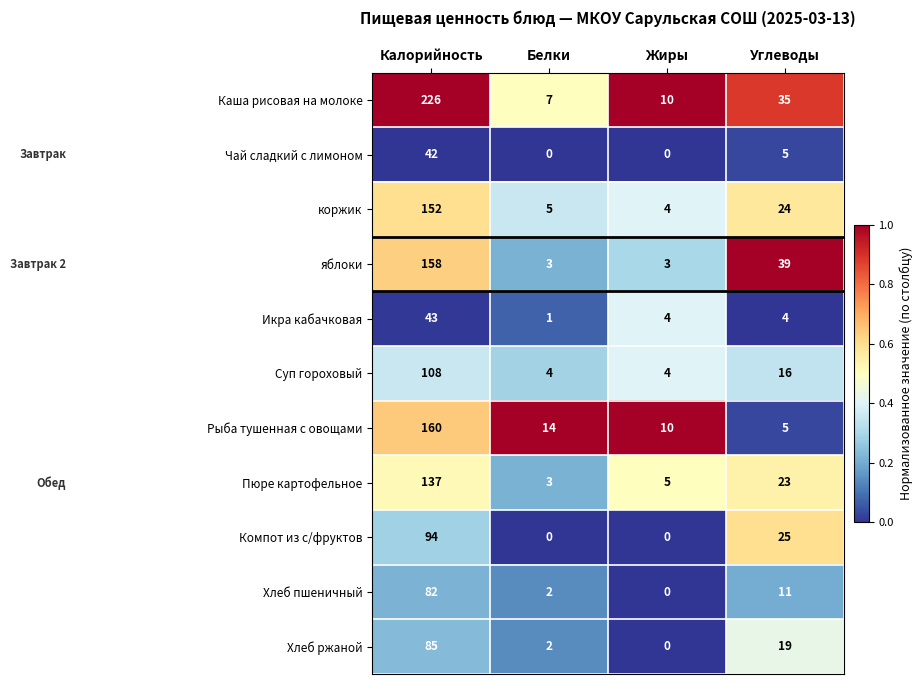

Rank the categories by Хлеб пшеничный value from highest to lowest.

Калорийность, Углеводы, Белки, Жиры